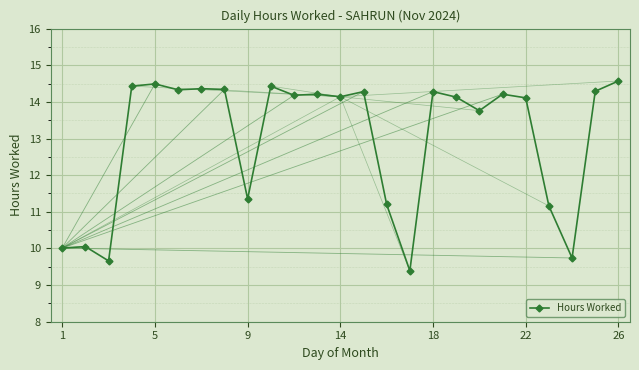

What is the value of the 7th point from the left?

14.4